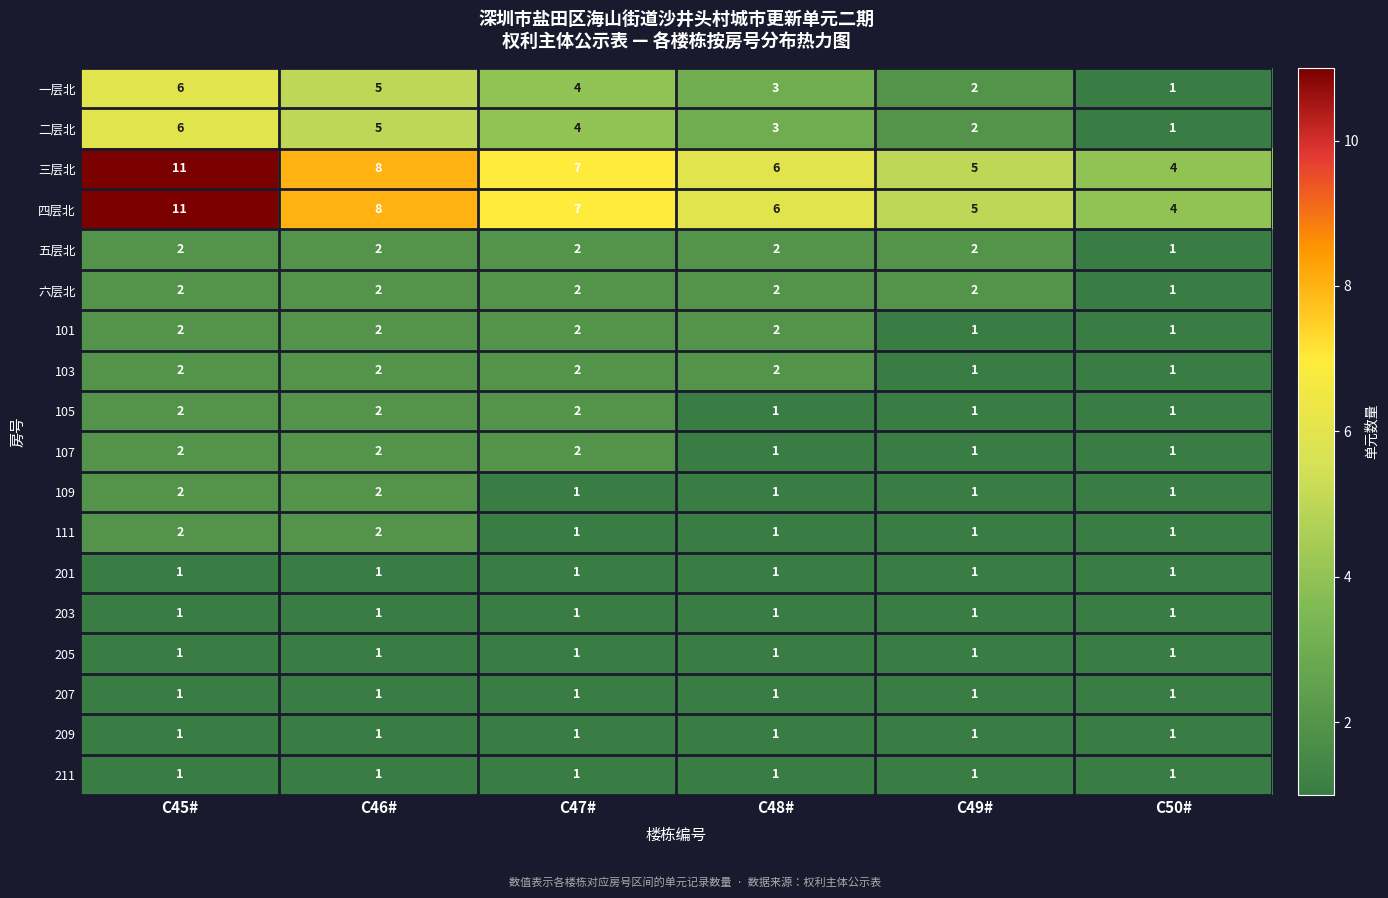

What is the average value of the 二层北 series?

4